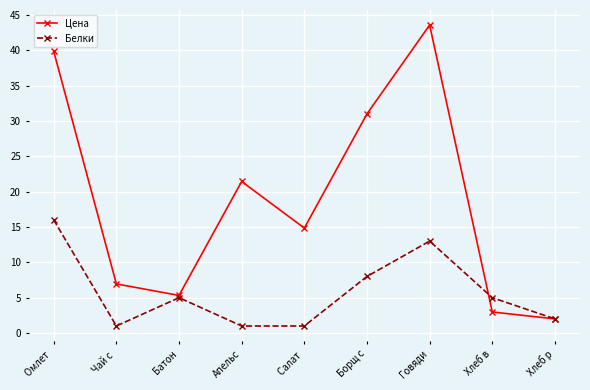

True or false: Цена has more than 1 interior local peaks.

True